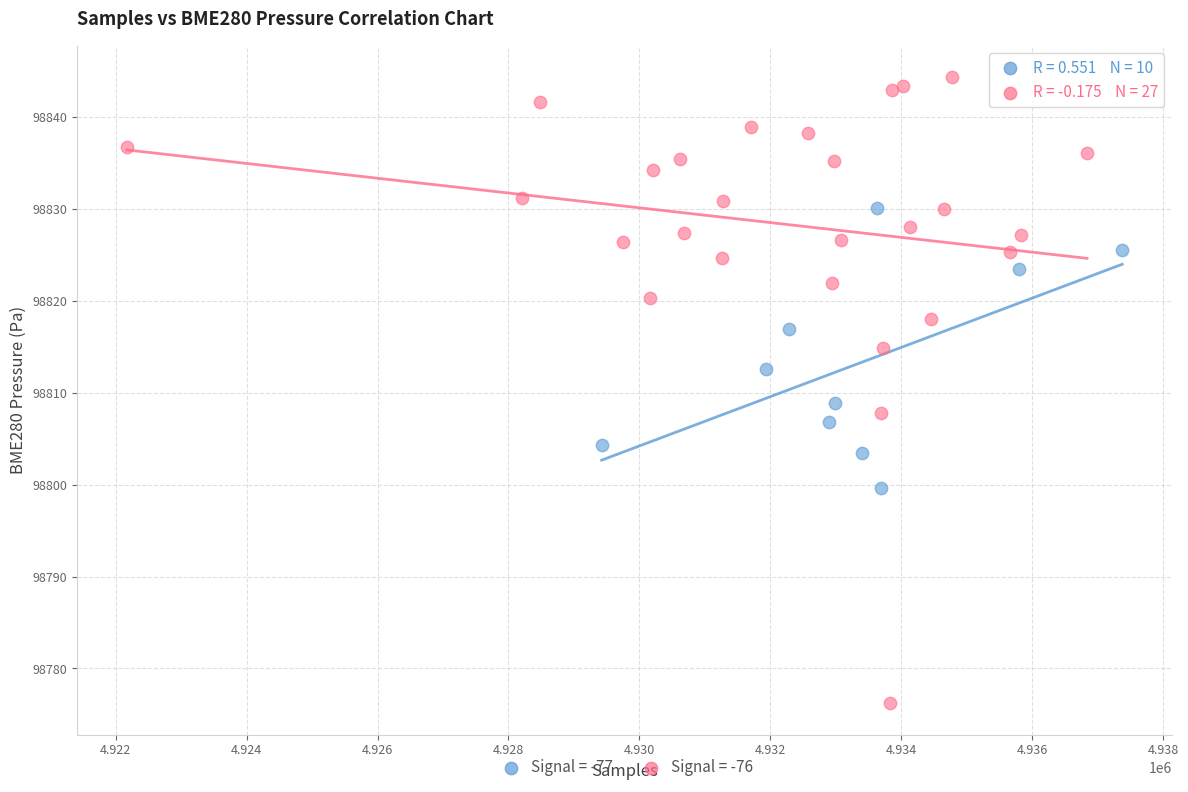

Which series reaches the maximum Y coordinate?

Signal = -76